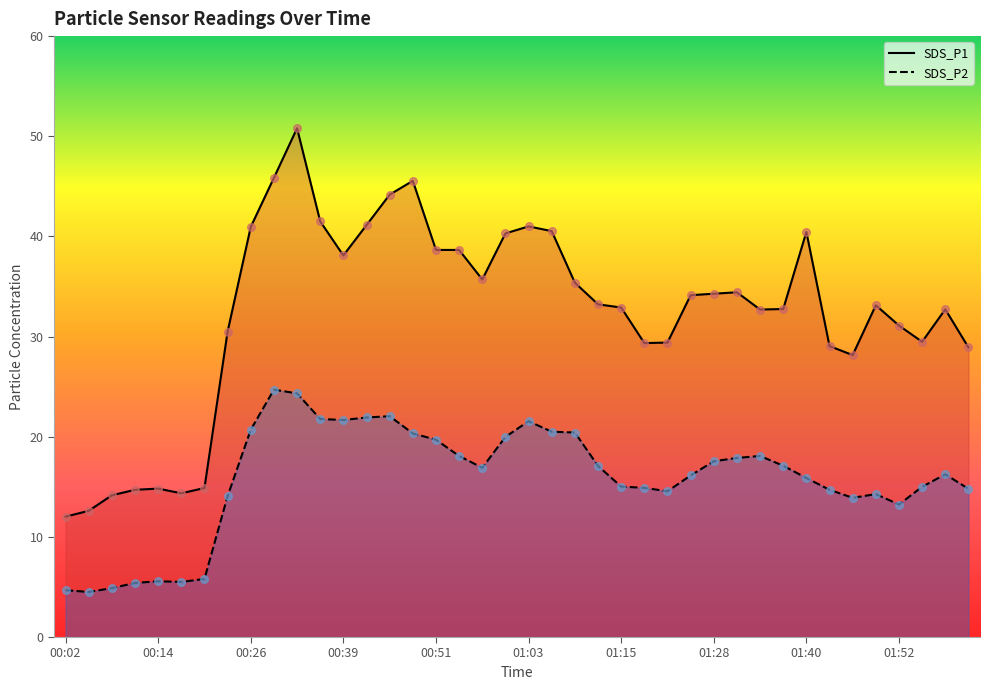

Which series reaches the maximum Y coordinate?

SDS_P1